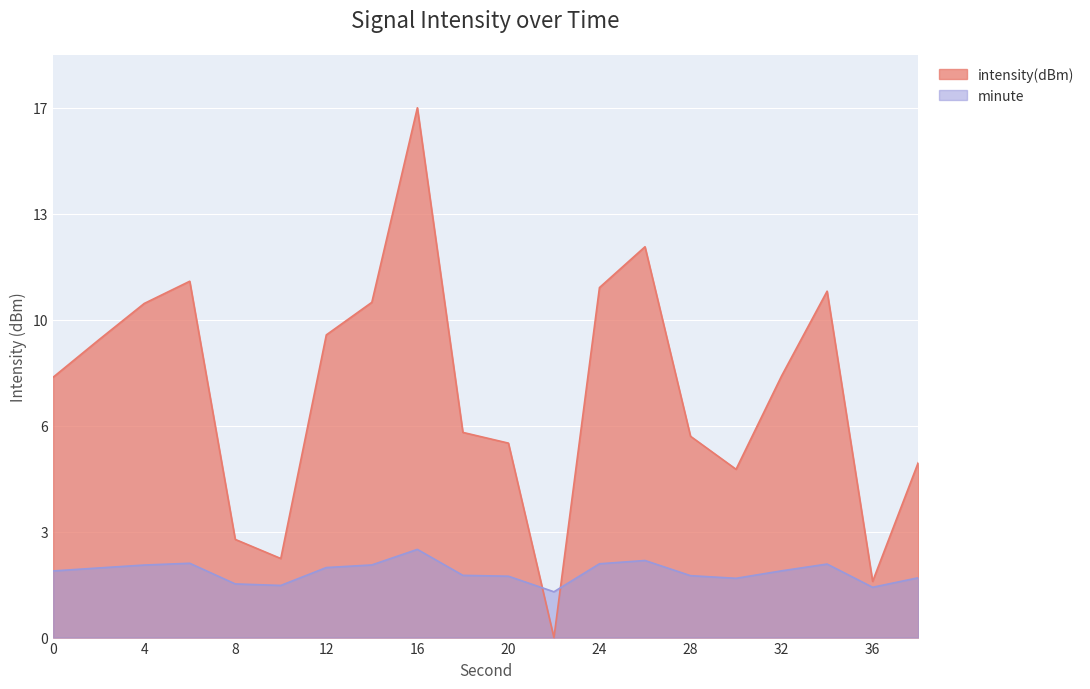

The value at 2 is 3.2. True or false?

False